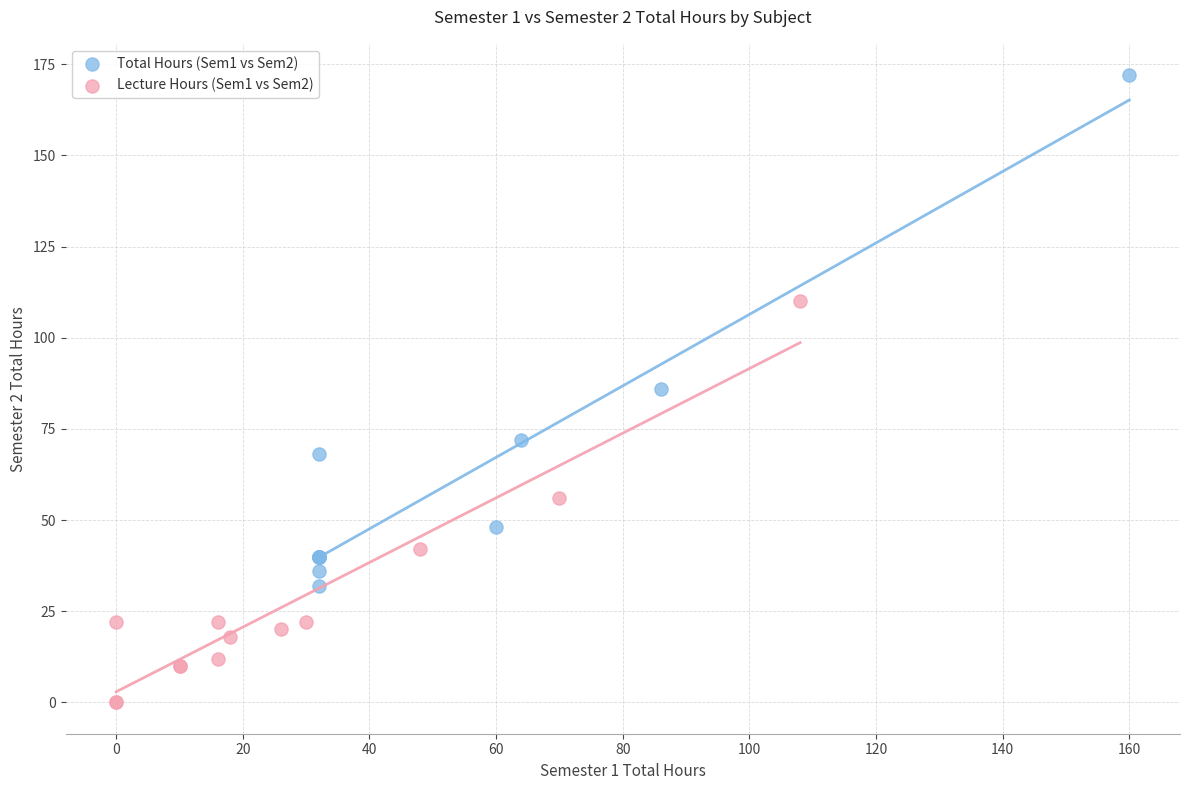

Which series has the largest Y range (max minus min)?

Total Hours (Sem1 vs Sem2)